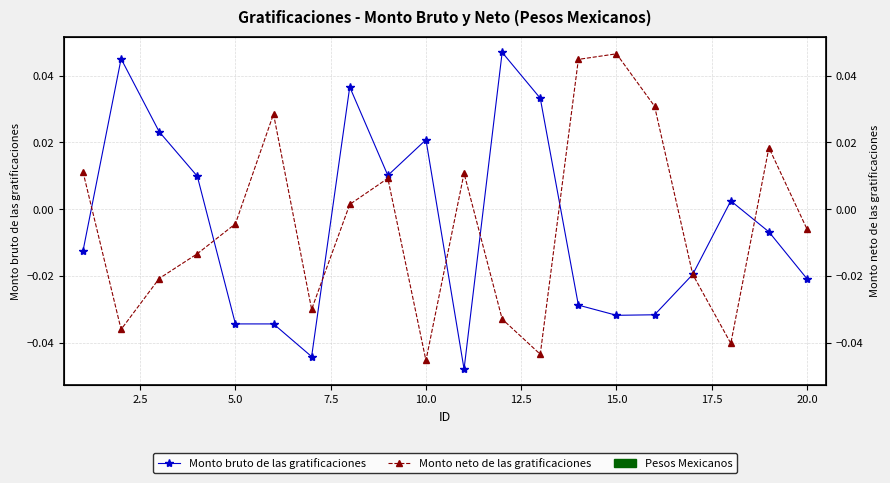

At how many categories does at least one series exceed 0?

16